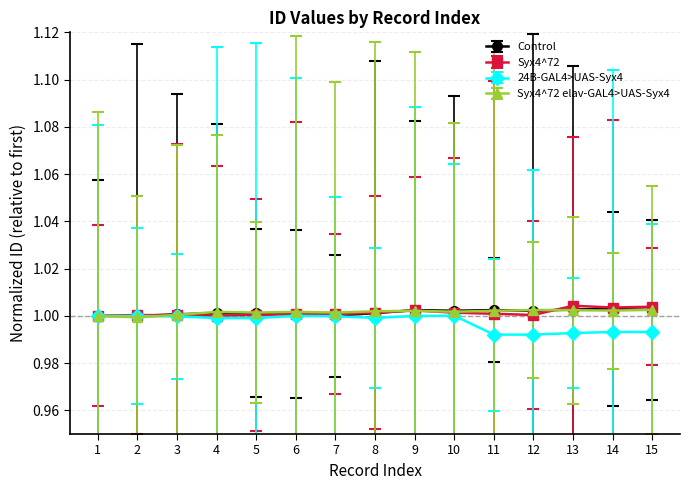

True or false: Syx4^72 elav-GAL4>UAS-Syx4 has more than 1 points higher than both neighbors.

True